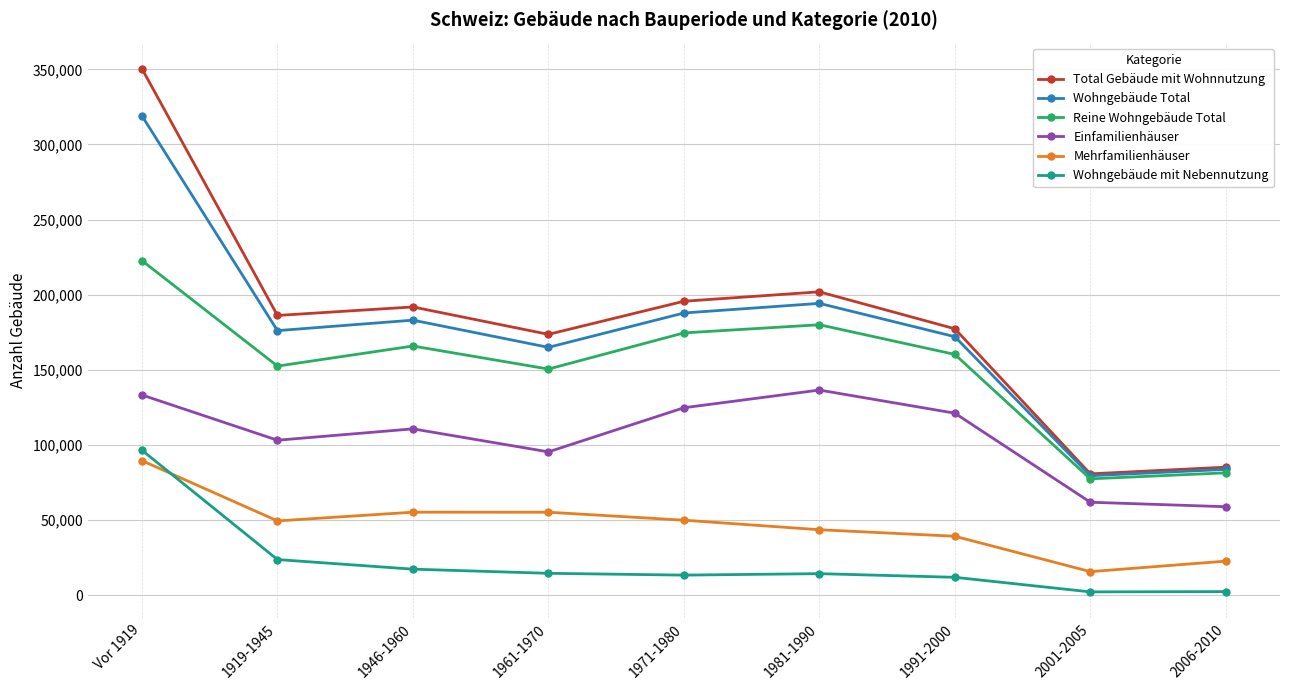

What is the greatest value displayed?

350416